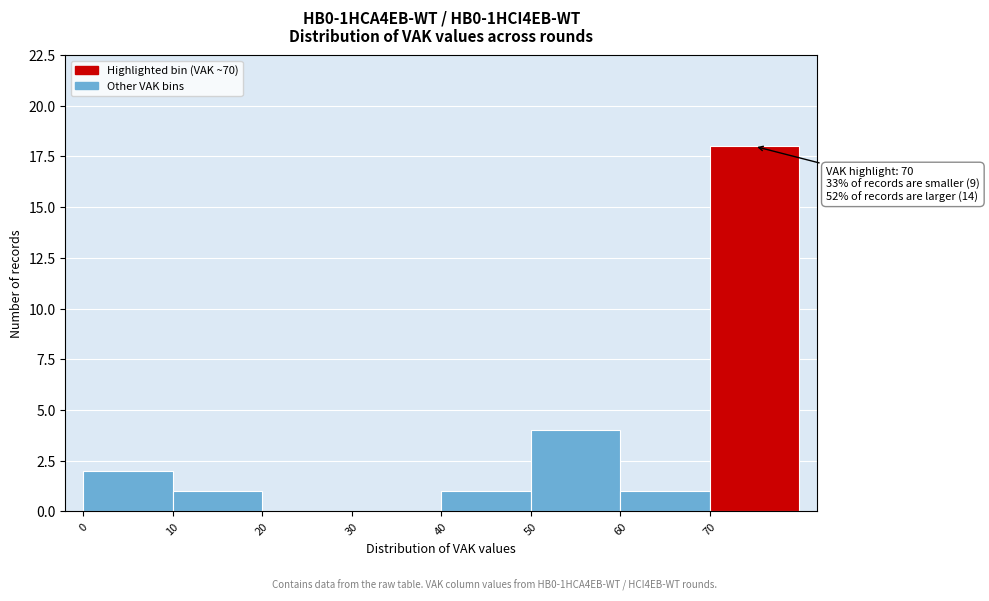

Which range on the x-axis has the tallest bar?

70 to 80